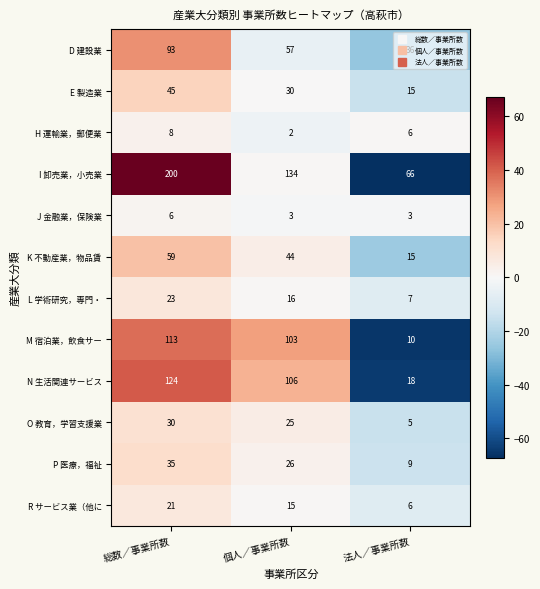

What is the difference between the highest and lowest values at 法人／事業所数?

63